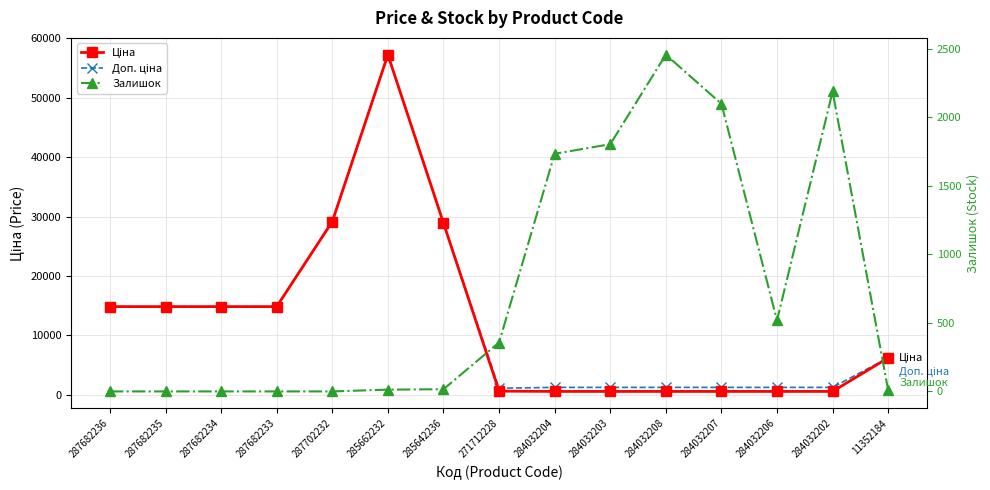

What is the approximate value of Доп. ціна at 271712228?

1060.0